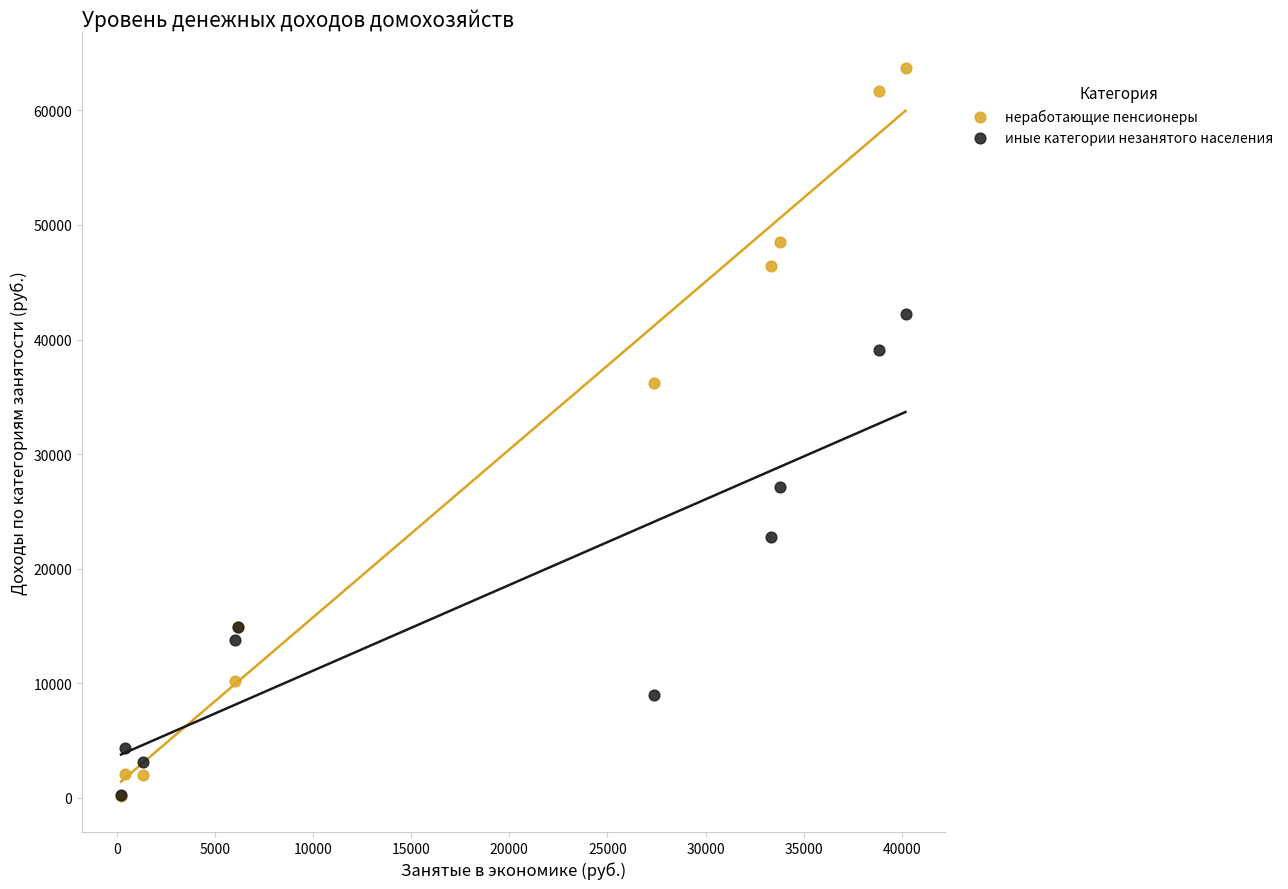

Which series has the widest spread of Y values?

неработающие пенсионеры